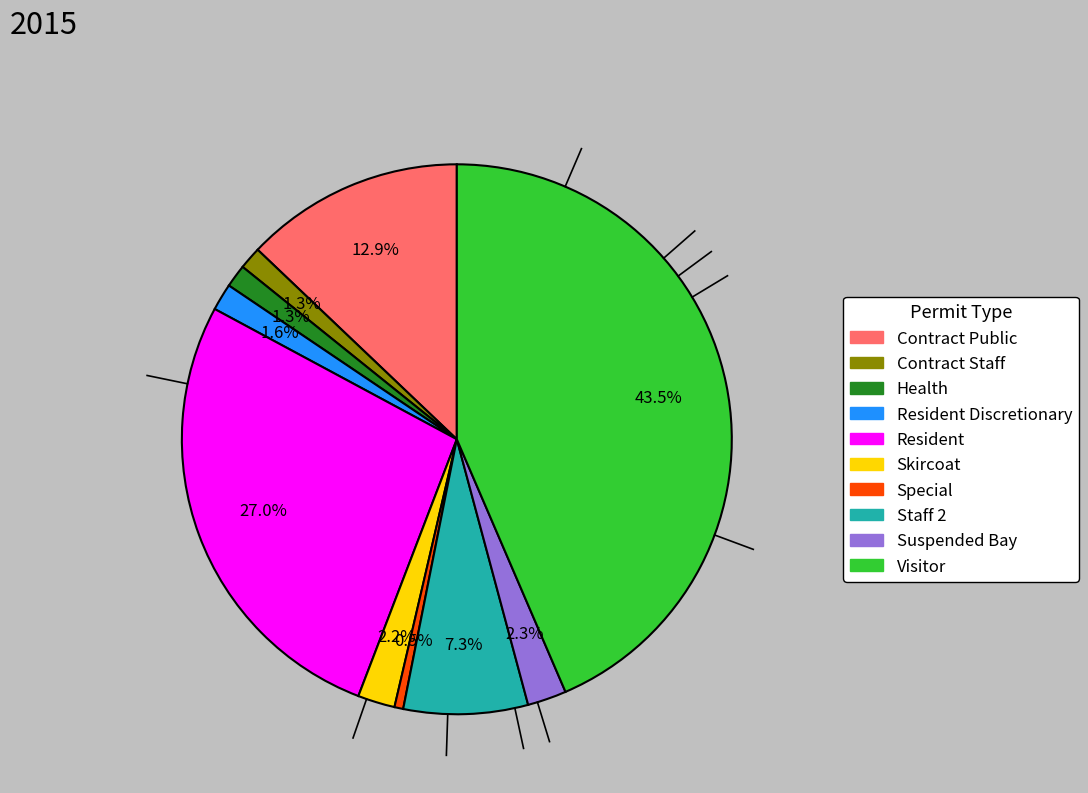

Is there any slice that represents more than half of the pie?

No